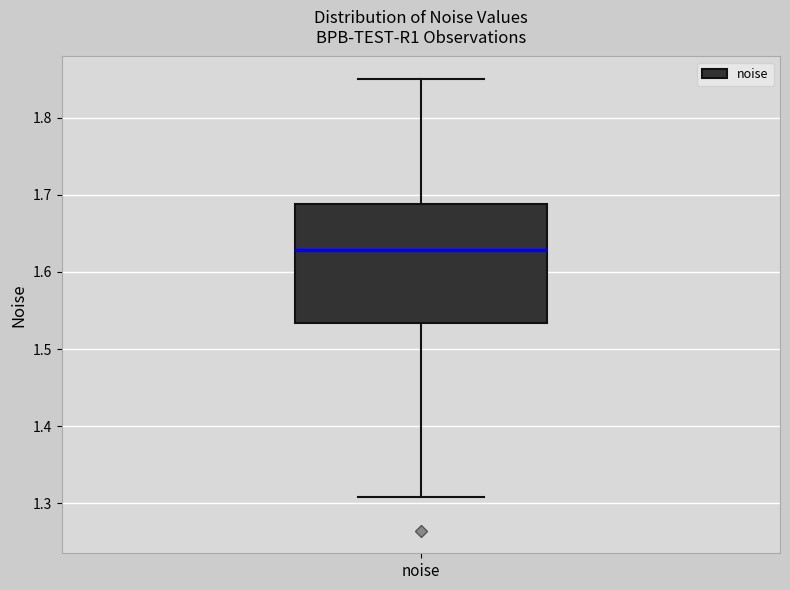

Transcribe this box plot: give where the median line is, the range the box spans, and where the two whiskers end, as read against the y-axis. The values are not printed on the chart, so give them approximately, as read against the axis.

median 1.63, box 1.53 to 1.69, whiskers 1.31 to 1.85